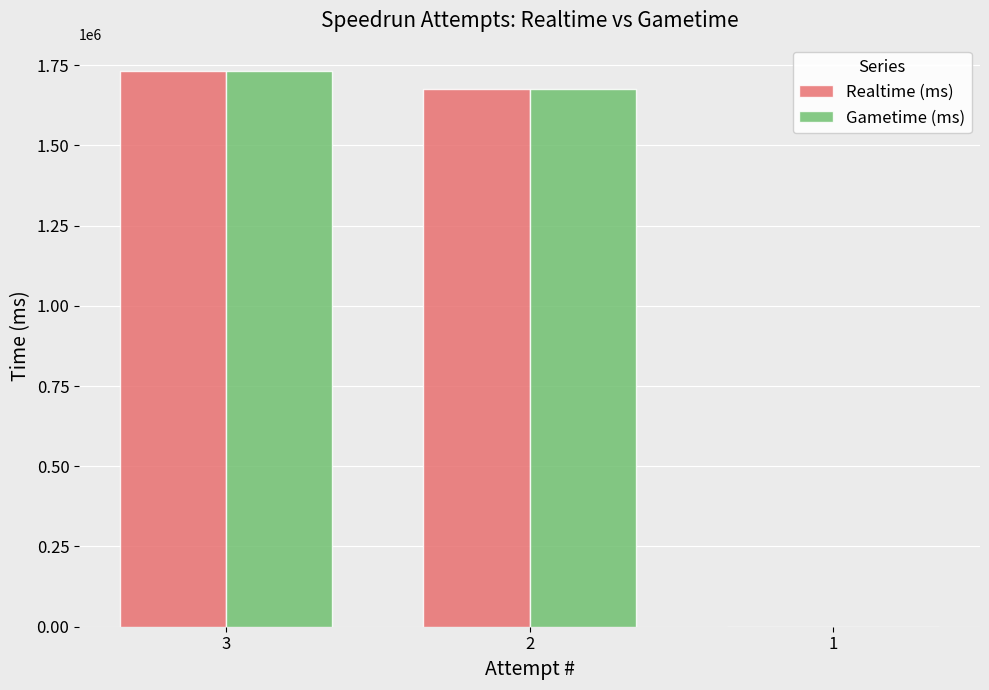

What is the maximum value for Realtime (ms)?

1730151